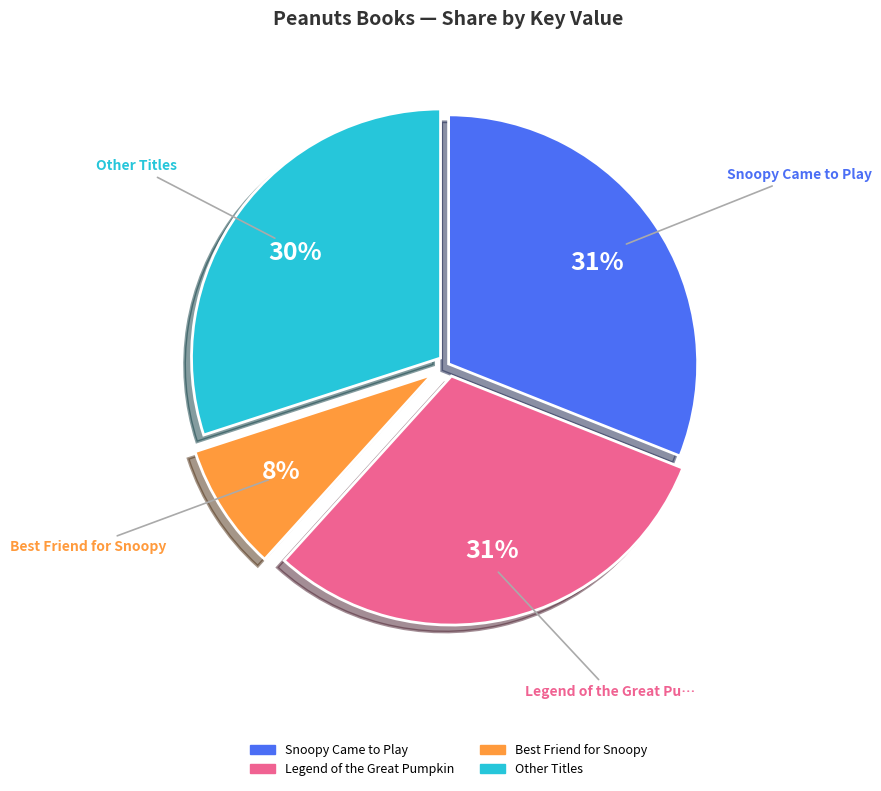

To the nearest percent, what is the difference between the largest and smallest slice percentages?

23%